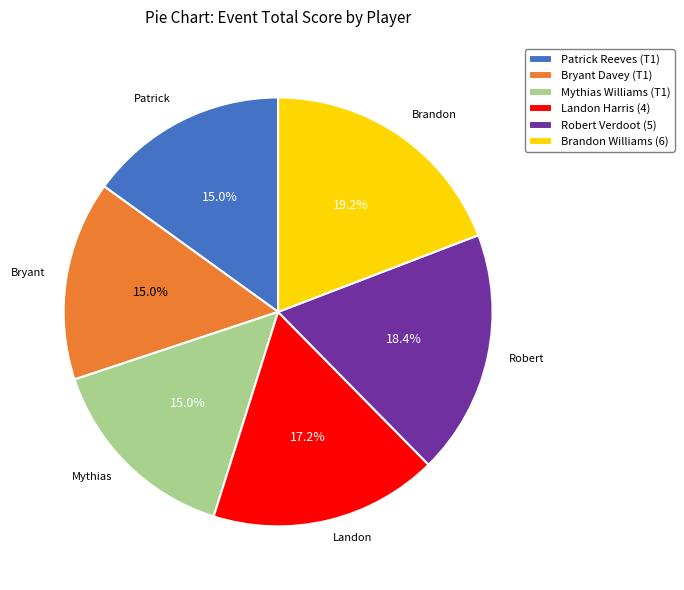

To the nearest percent, what is the average slice percentage?

17%